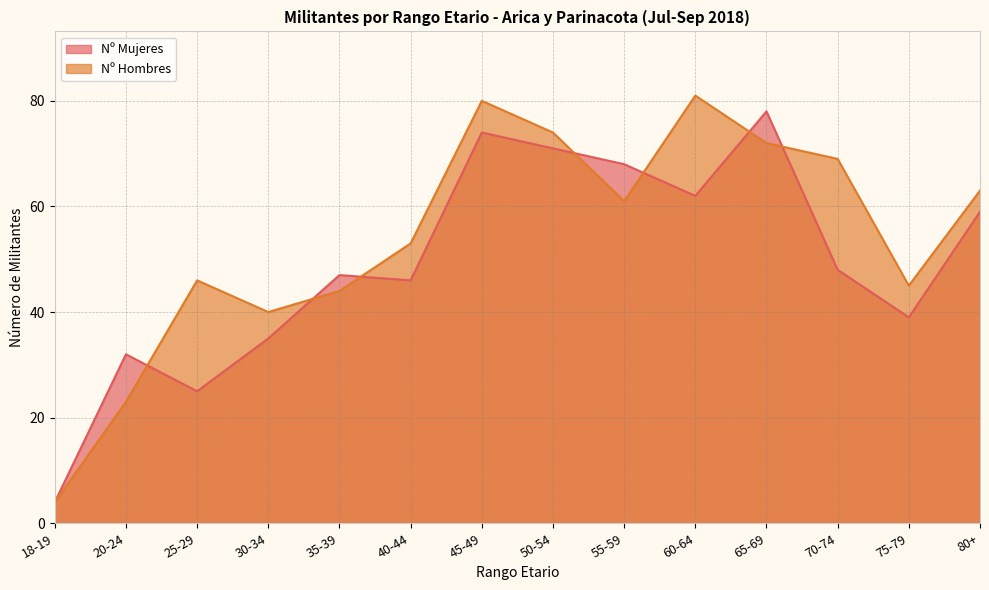

Which category has the lowest value across all series?

18-19